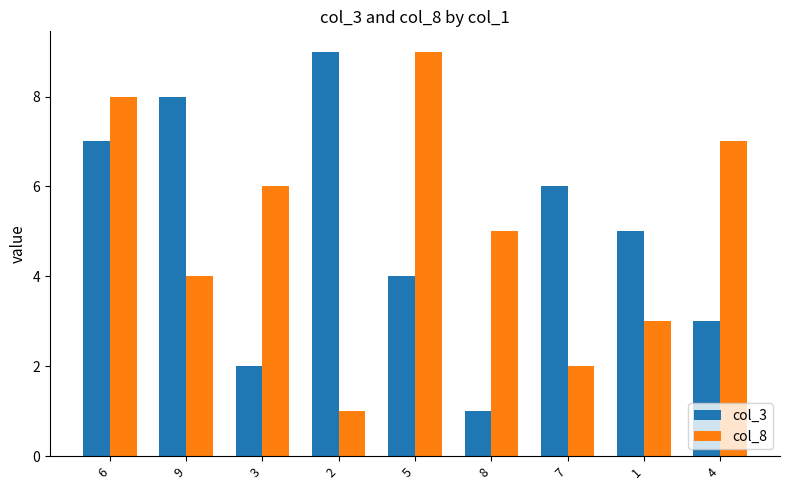

What position from the left is 5?

5